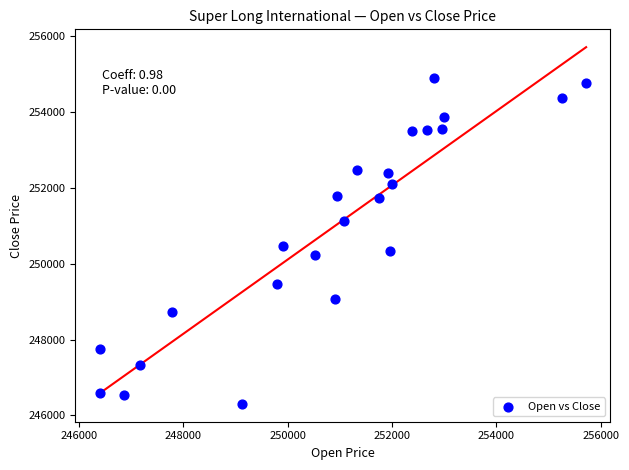

What Y value in the scatter plot is closest to 250604?

250473